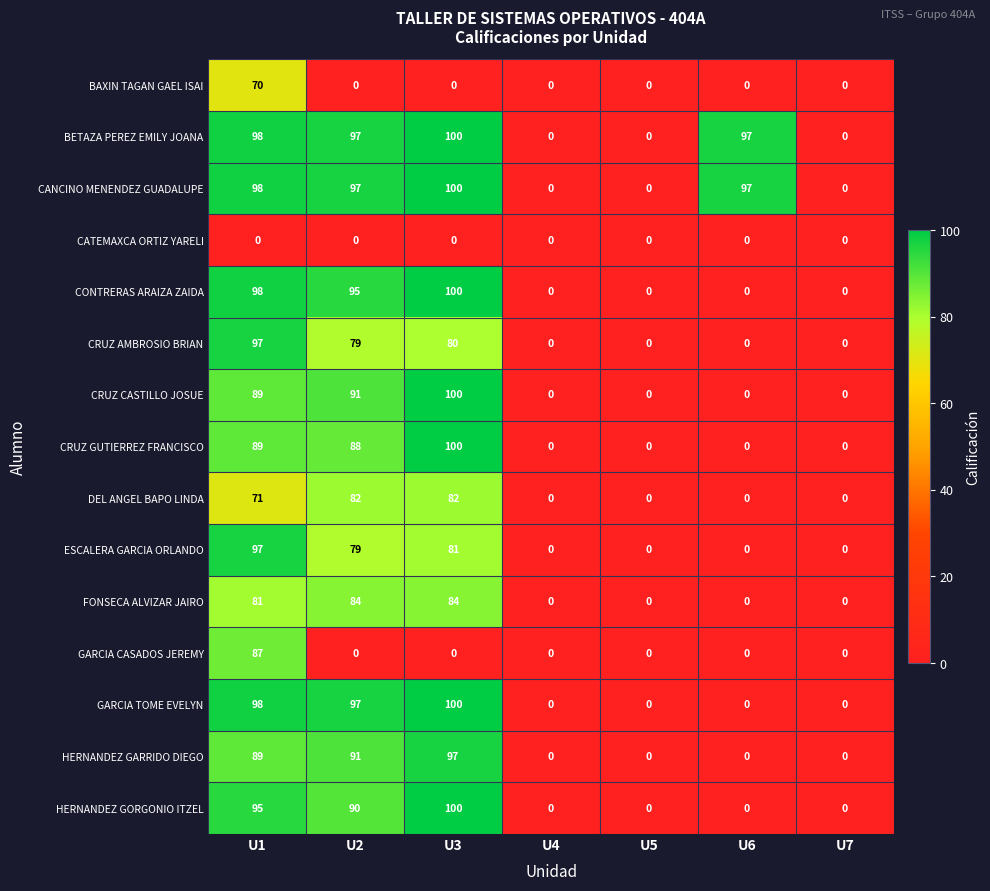

At which label does CANCINO MENENDEZ GUADALUPE first exceed 97?

U1